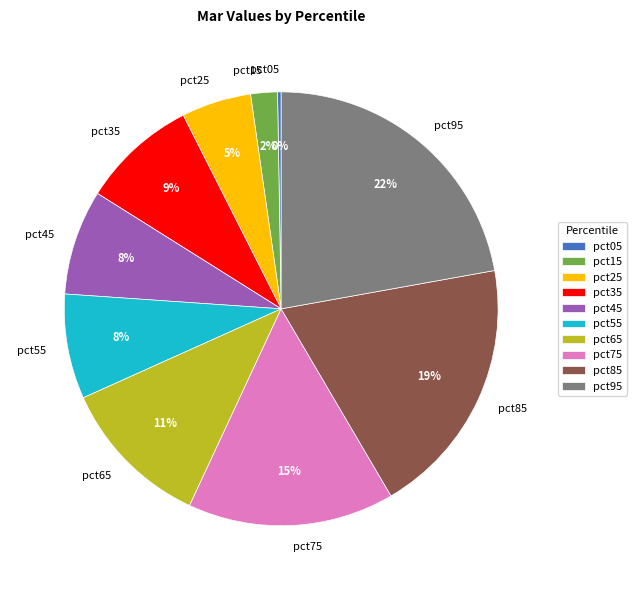

To the nearest percent, what is the average slice percentage?

10%